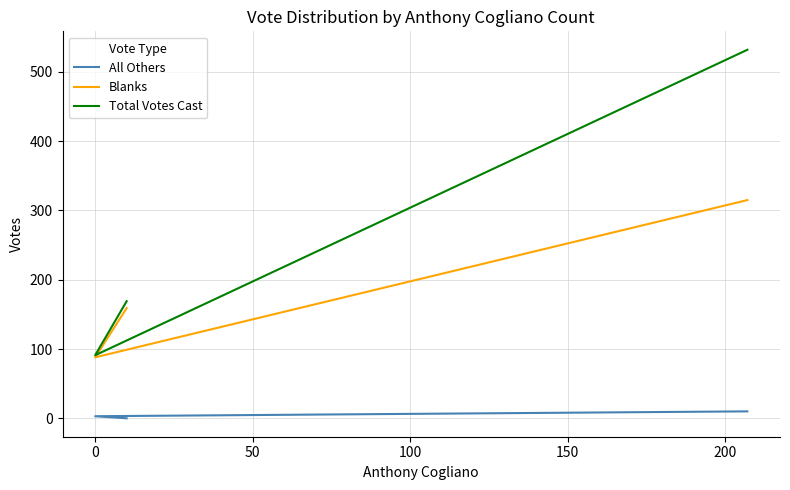

How many All Others values are between 0 and 10?

3